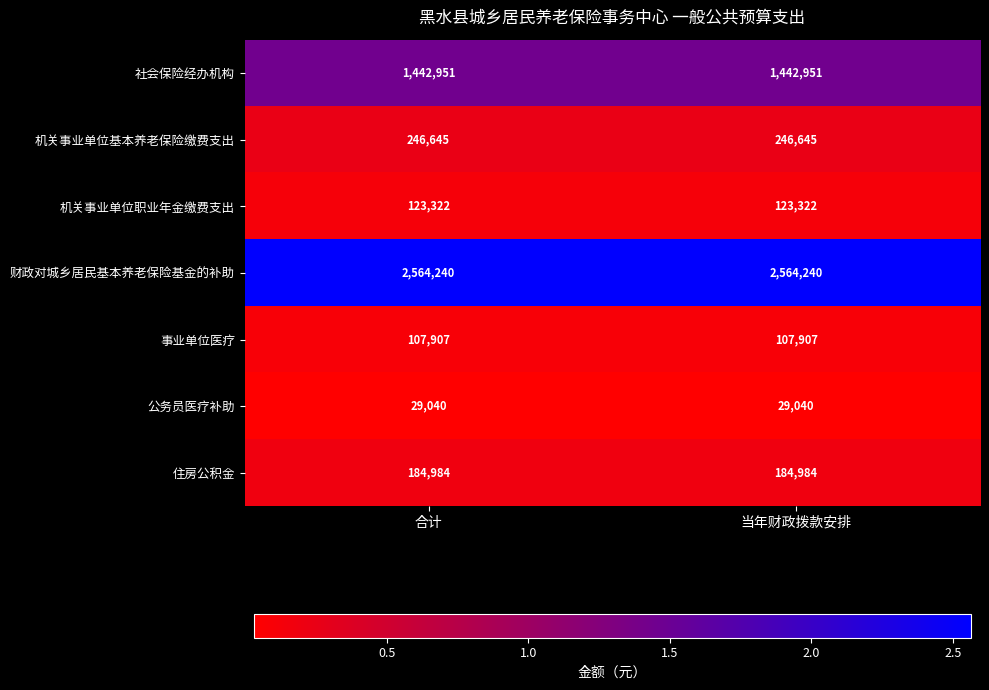

Which series has the largest total across all categories?

财政对城乡居民基本养老保险基金的补助